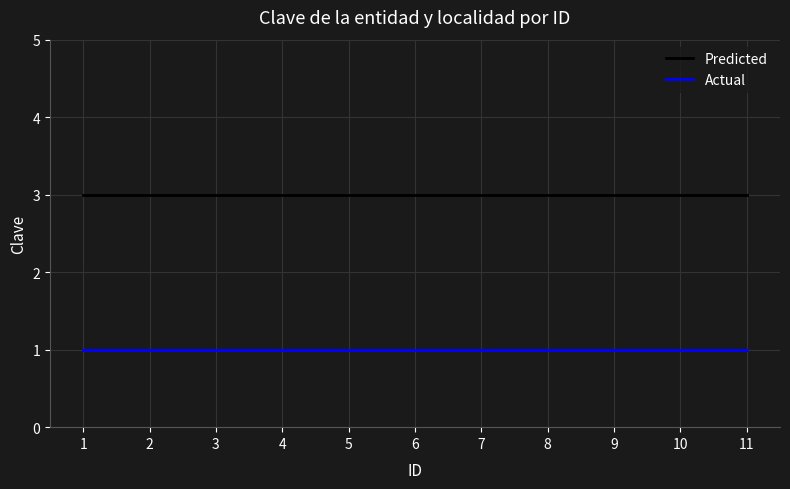

Reading right to left, transcribe all the data shown in this chart.

Predicted: 3	3	3	3	3	3	3	3	3	3	3
Actual: 1	1	1	1	1	1	1	1	1	1	1